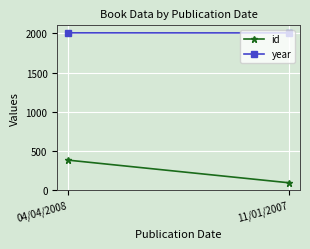

At how many categories does at least one series exceed 1147?

2